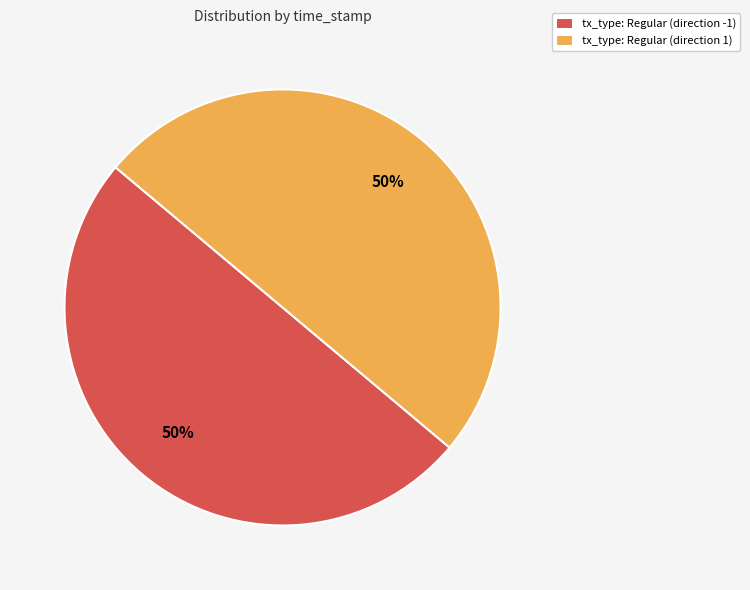

What percentage is the tx_type: Regular (direction 1) slice, to the nearest percent?

50%